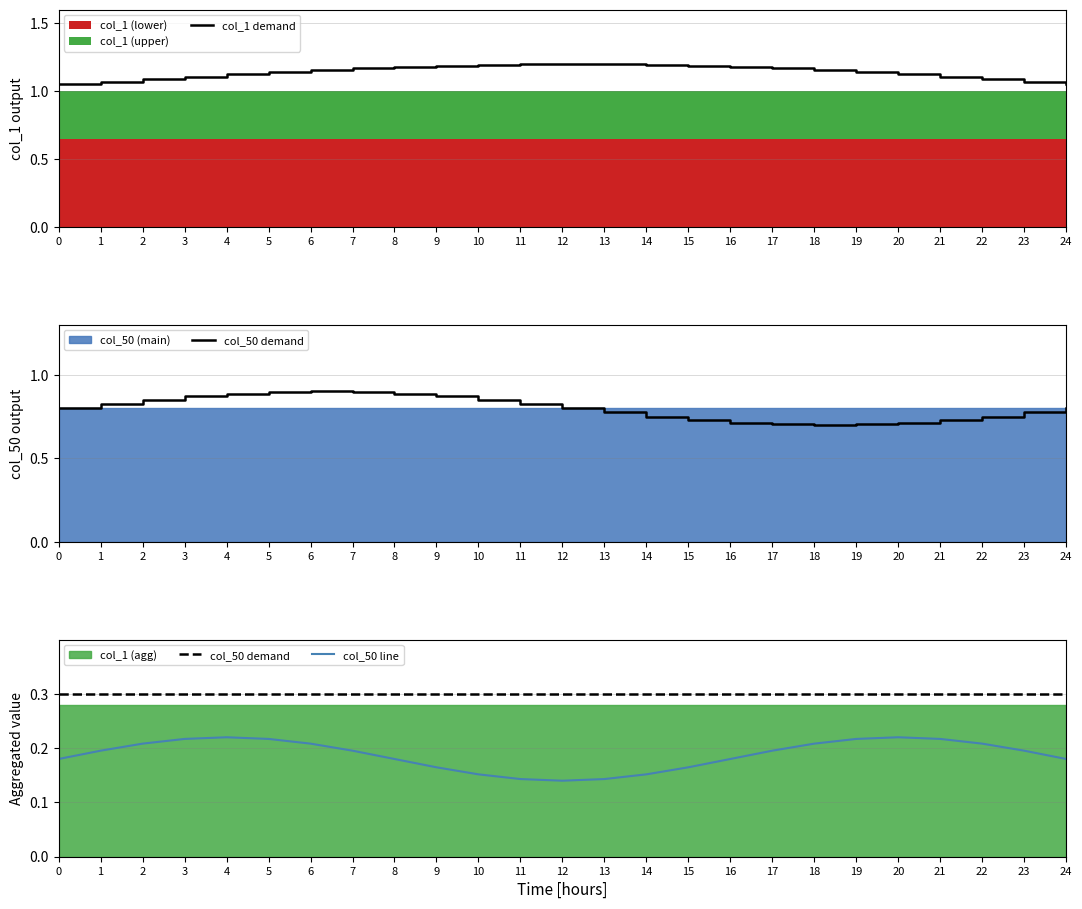

What is the value of the col_50 line point at the 14th from the left?

0.1